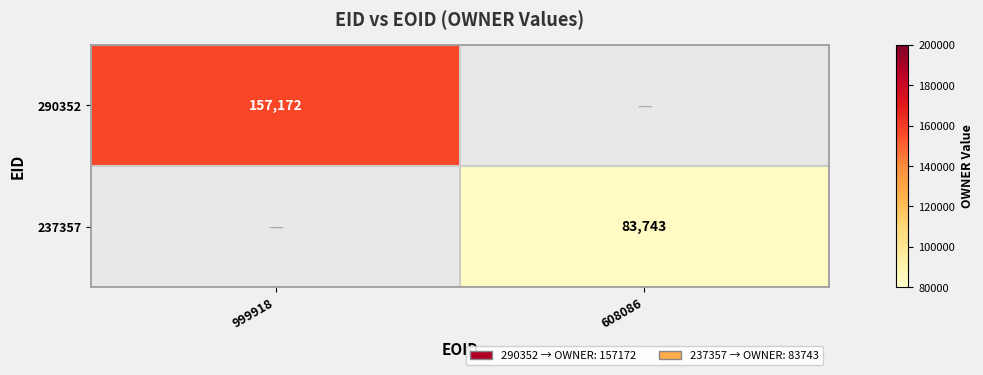

The 290352 series shows 157172 at 999918. True or false?

True